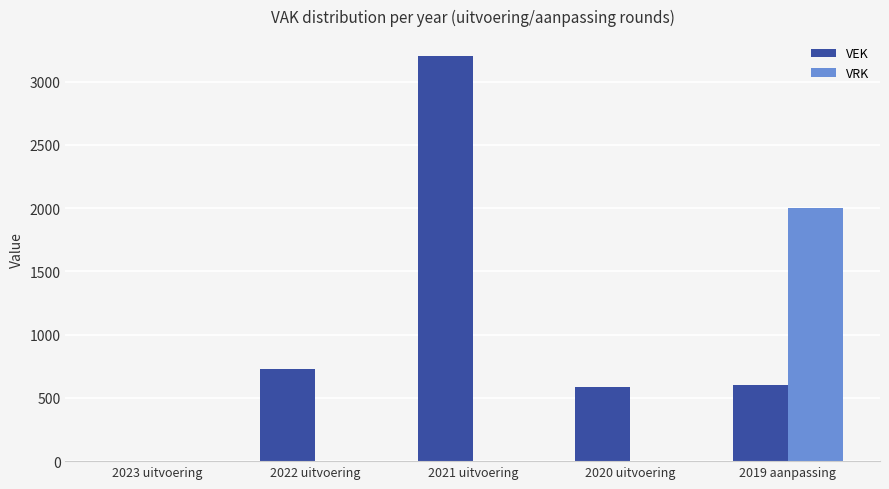

What is the greatest value displayed?

3200